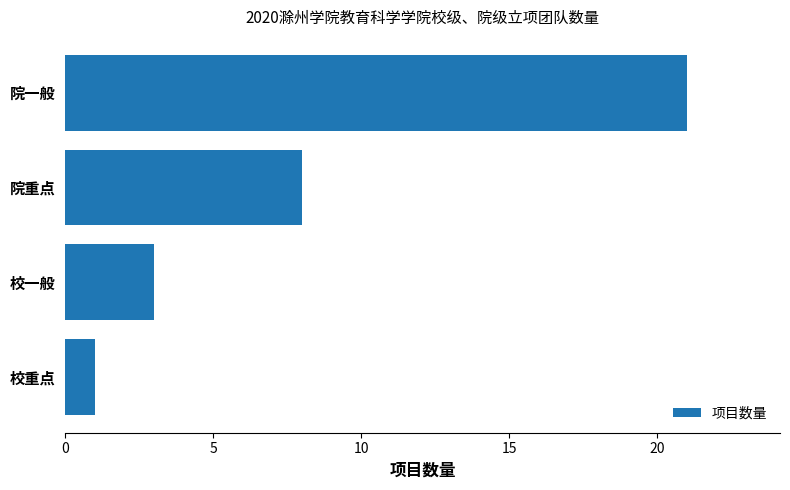

What is the smallest value displayed?

1